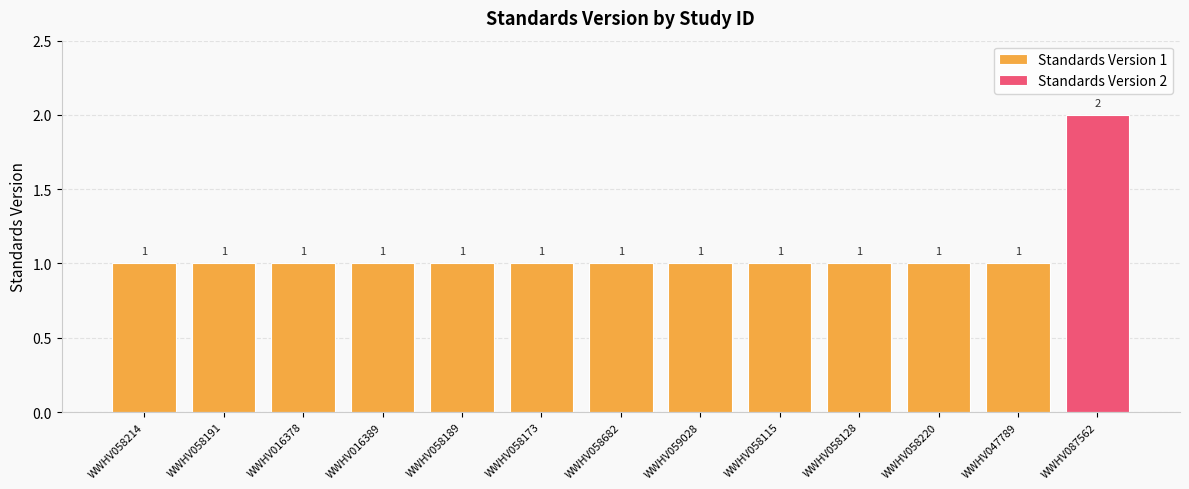

Reading left to right, extract all data points from this chart.

WWHV058214=1	WWHV058191=1	WWHV016378=1	WWHV016389=1	WWHV058189=1	WWHV058173=1	WWHV058682=1	WWHV059028=1	WWHV058115=1	WWHV058128=1	WWHV058220=1	WWHV047789=1	WWHV087562=2